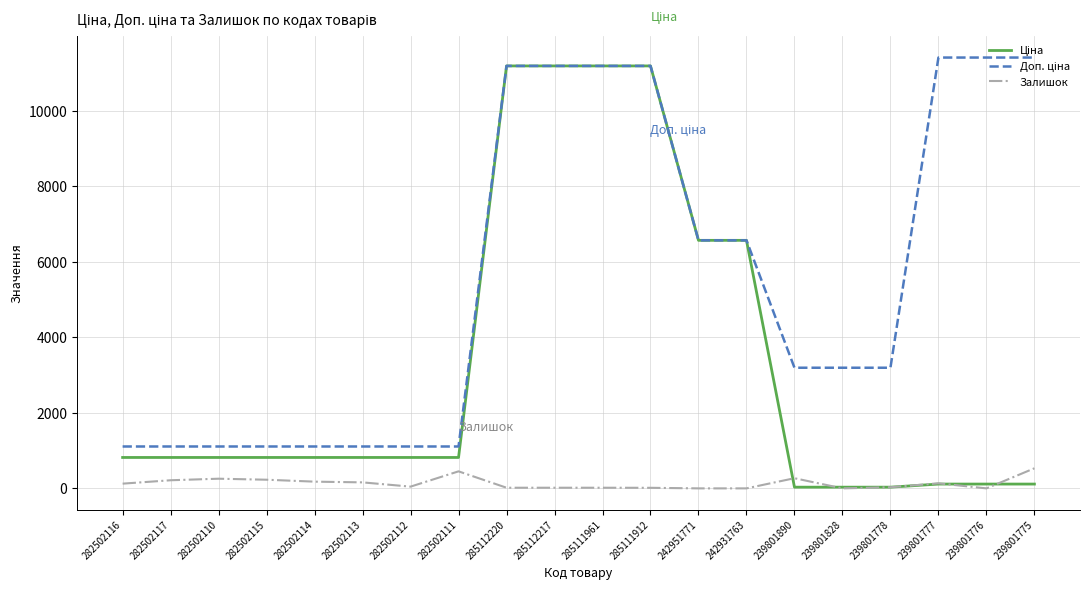

Is it true that Залишок equals 0.0 at 239801776?

True